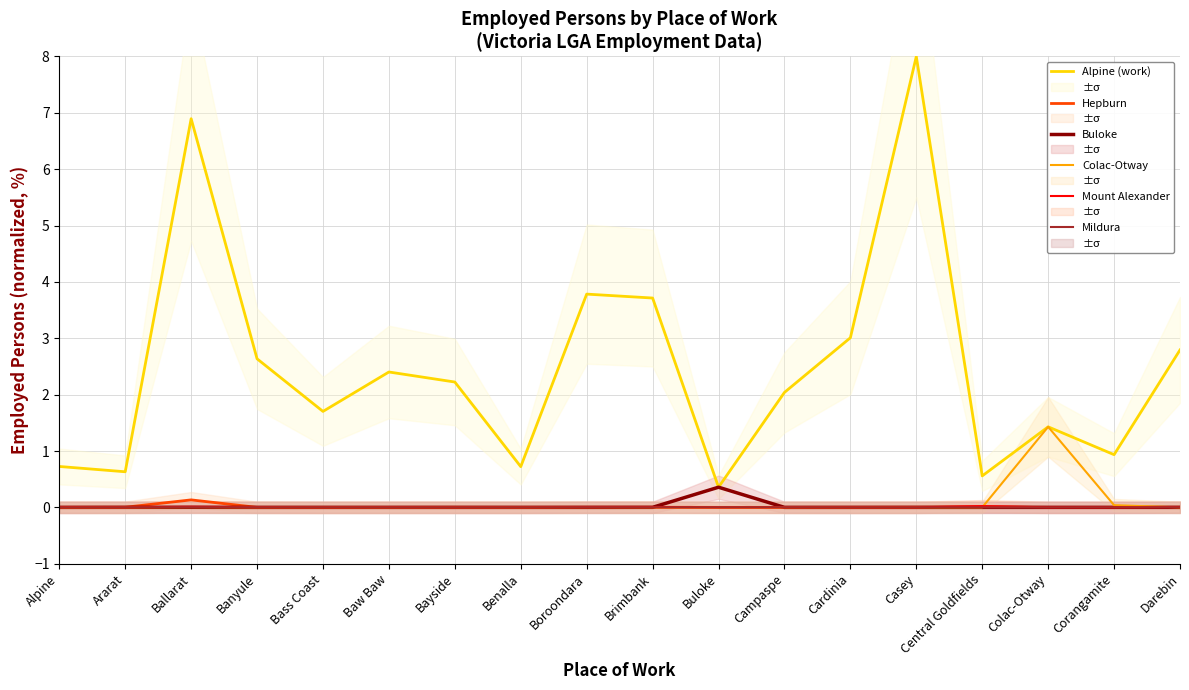

Where do Mount Alexander and Buloke first cross each other?

Brimbank and Buloke